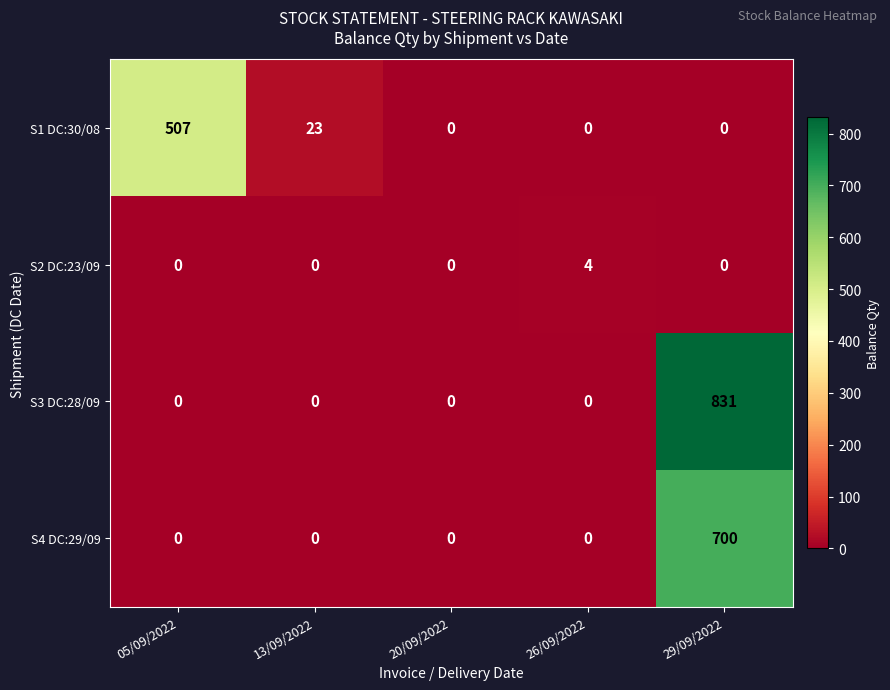

Reading right to left, what are all the values shown in this chart?

S1 DC:30/08: 29/09/2022=0	26/09/2022=0	20/09/2022=0	13/09/2022=23	05/09/2022=507
S2 DC:23/09: 29/09/2022=0	26/09/2022=4	20/09/2022=0	13/09/2022=0	05/09/2022=0
S3 DC:28/09: 29/09/2022=831	26/09/2022=0	20/09/2022=0	13/09/2022=0	05/09/2022=0
S4 DC:29/09: 29/09/2022=700	26/09/2022=0	20/09/2022=0	13/09/2022=0	05/09/2022=0